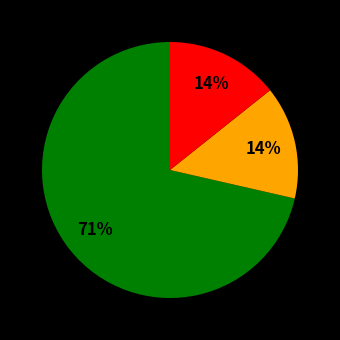

To the nearest percent, what is the average slice percentage?

33%